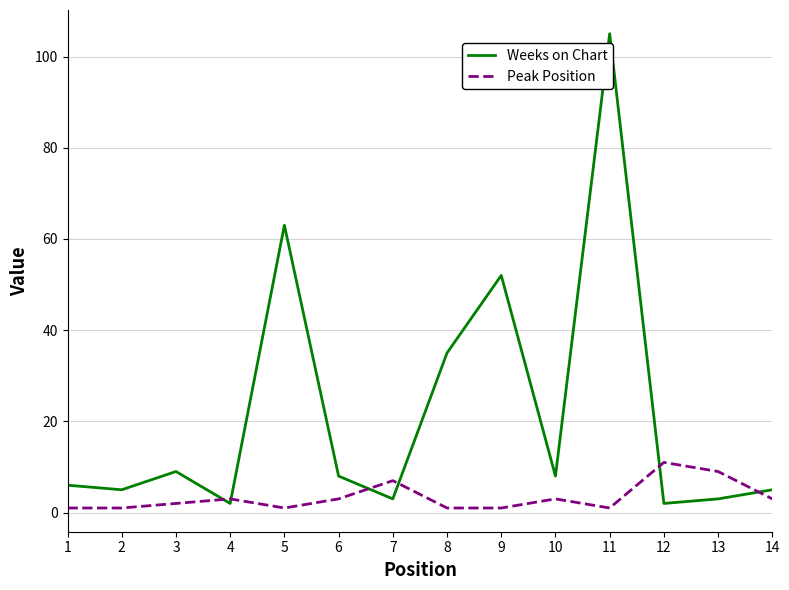

How many times do Weeks on Chart and Peak Position cross each other?

6